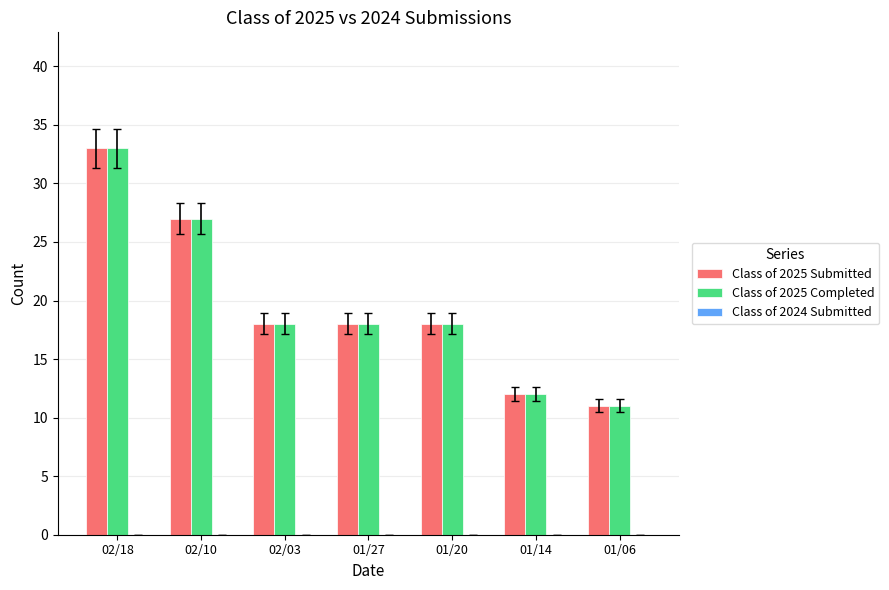

How many bars are there in total?

14